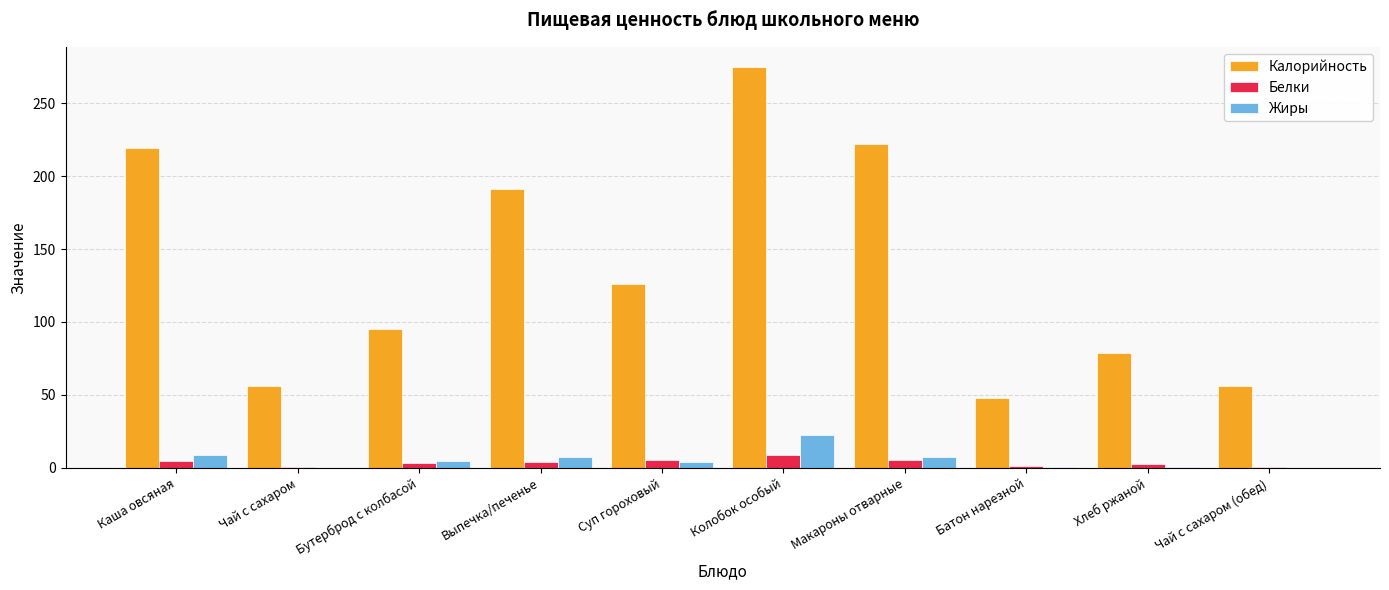

Count the number of data series in this chart.

3